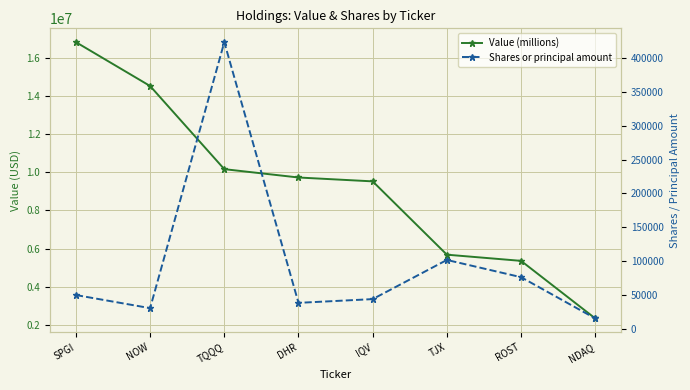

What is the label of the 8th point from the right?

SPGI